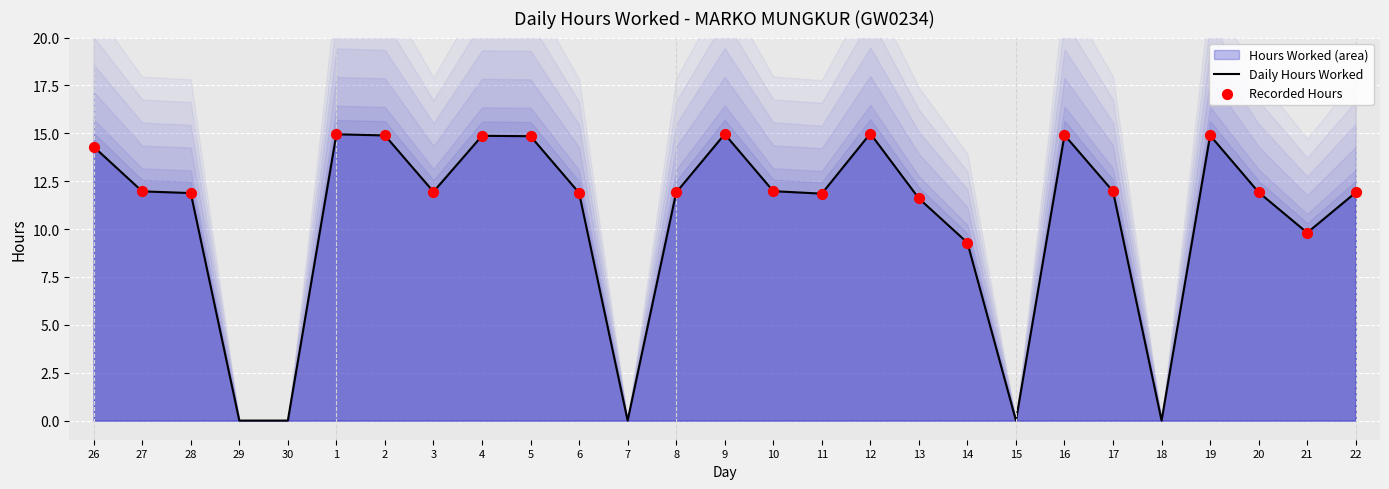

What is the change in value from 28 to 1?

+3.1